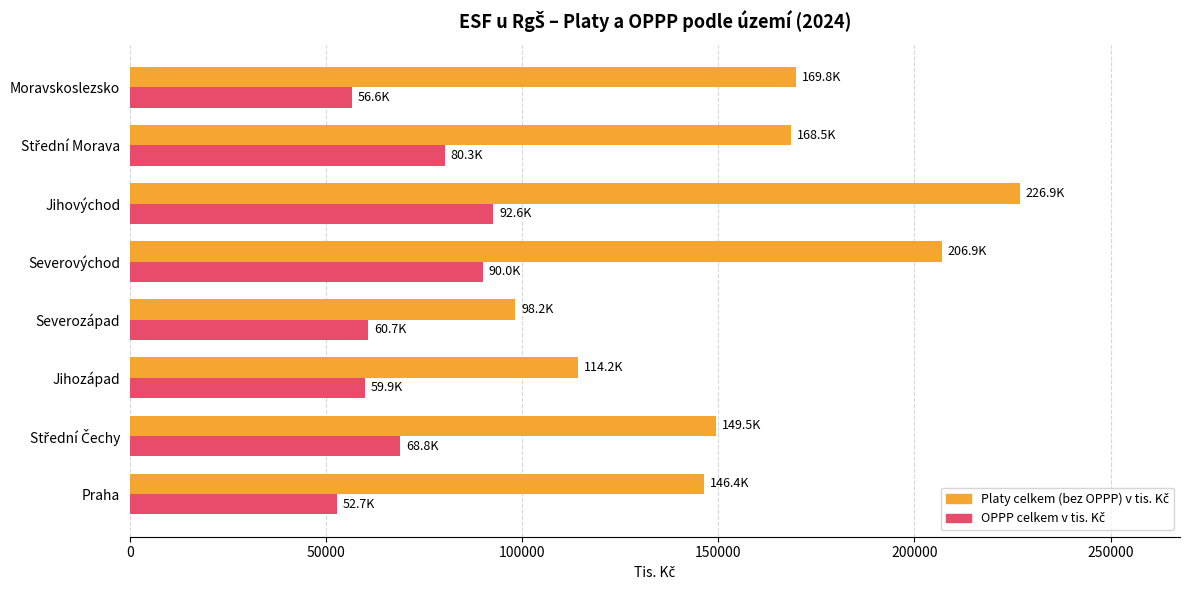

What is the minimum value shown in the chart?

52664.5